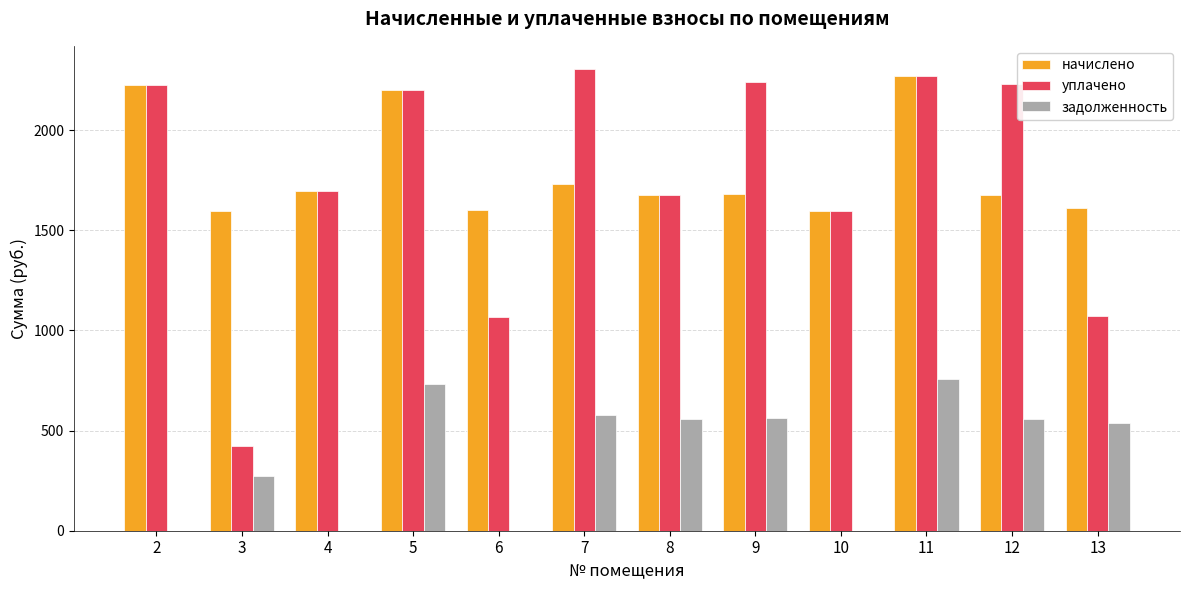

How many distinct data groups are displayed?

3